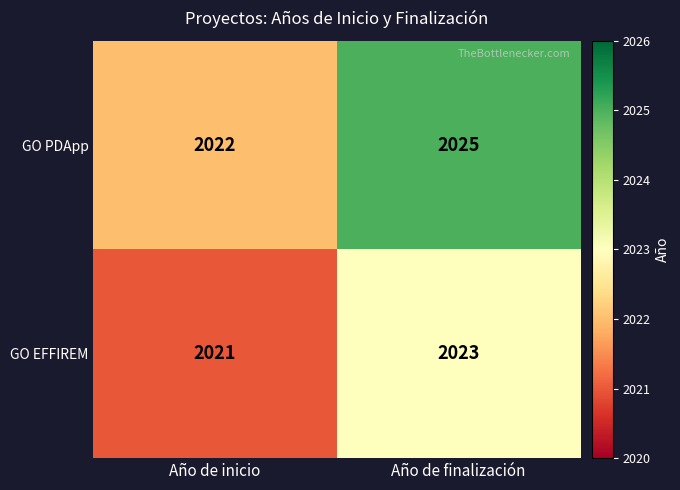

The GO EFFIREM series shows 2023 at Año de finalización. True or false?

True